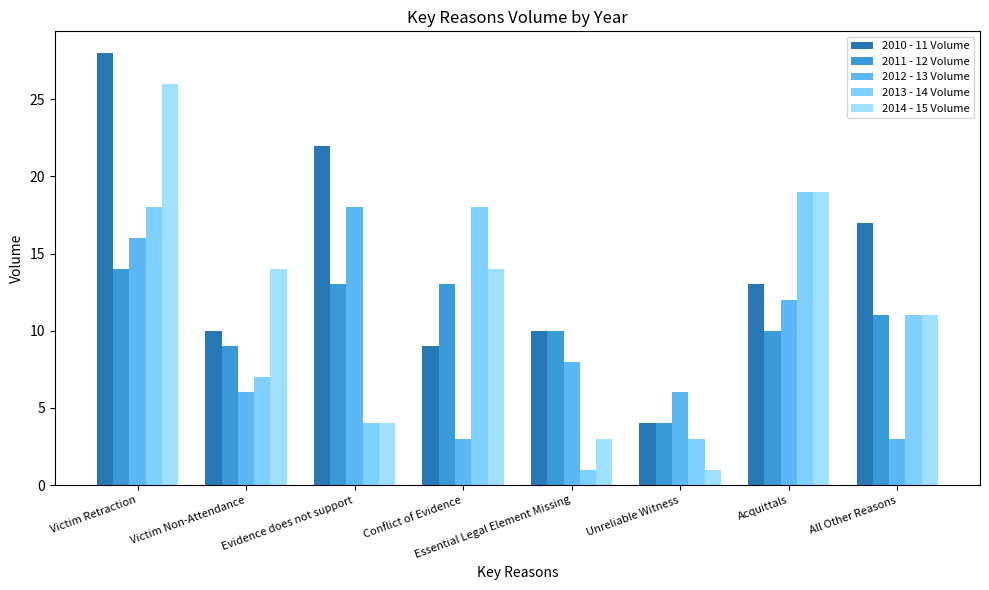

What is the label of the 8th bar from the right?

Victim Retraction